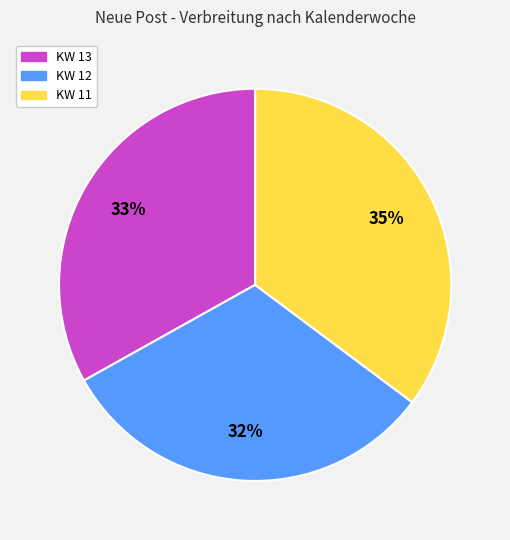

Which has a higher value, KW 12 or KW 13?

KW 13